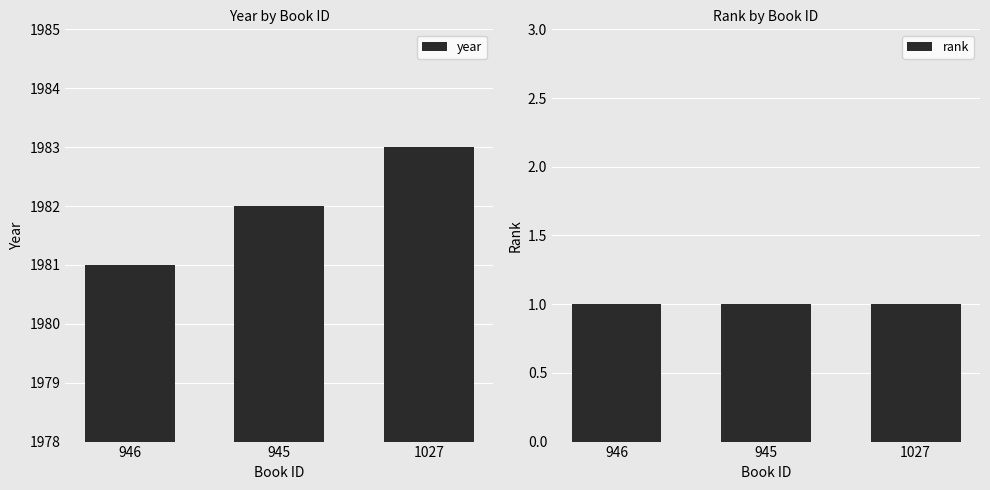

List the series in order of their overall mean, highest first.

year, rank